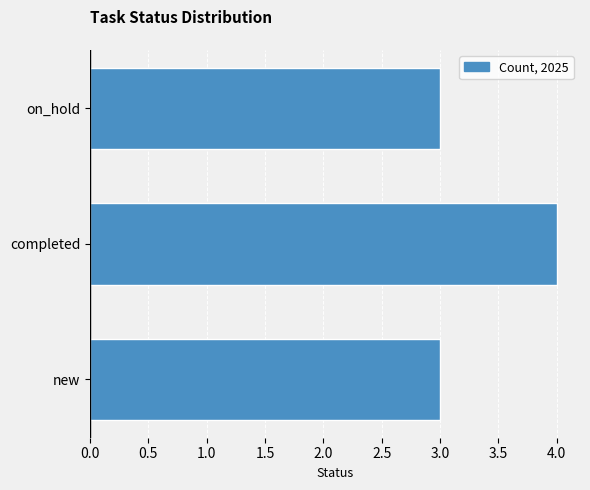

What is the maximum value shown in the chart?

4